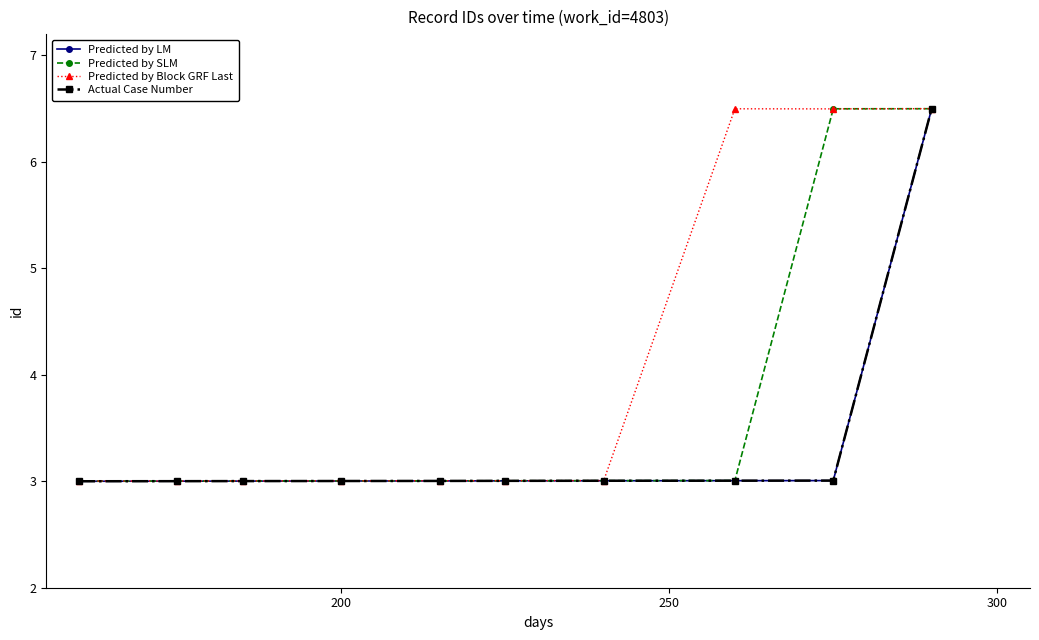

True or false: Predicted by LM and Predicted by Block GRF Last cross at least once.

False